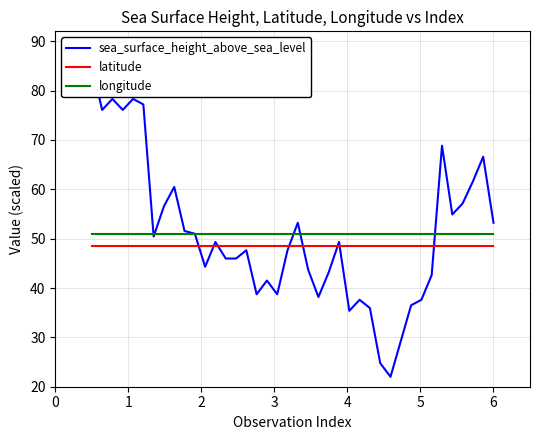

Reading left to right, list all the values displayed in this chart.

sea_surface_height_above_sea_level: 0=85.0	1=76.1	2=78.3	3=76.1	4=78.3	5=77.2	6=50.4	7=56.6	8=60.5	9=51.5	10=51.0	11=44.3	12=49.3	13=46.0	14=46.0	15=47.6	16=38.7	17=41.5	18=38.7	19=47.6	20=53.2	21=43.7	22=38.2	23=43.2	24=49.3	25=35.4	26=37.6	27=35.9	28=24.8	29=22.0	30=29.2	31=36.5	32=37.6	33=42.6	34=68.8	35=54.9	36=57.1	37=61.6	38=66.6	39=53.2
latitude: 0=48.5	1=48.5	2=48.5	3=48.5	4=48.5	5=48.5	6=48.5	7=48.5	8=48.5	9=48.5	10=48.5	11=48.5	12=48.5	13=48.5	14=48.5	15=48.5	16=48.5	17=48.5	18=48.5	19=48.5	20=48.5	21=48.5	22=48.5	23=48.5	24=48.5	25=48.5	26=48.5	27=48.5	28=48.5	29=48.5	30=48.5	31=48.5	32=48.5	33=48.5	34=48.5	35=48.5	36=48.5	37=48.5	38=48.5	39=48.5
longitude: 0=51.0	1=51.0	2=51.0	3=51.0	4=51.0	5=51.0	6=51.0	7=51.0	8=51.0	9=51.0	10=51.0	11=51.0	12=51.0	13=51.0	14=51.0	15=51.0	16=51.0	17=51.0	18=51.0	19=51.0	20=51.0	21=51.0	22=51.0	23=51.0	24=51.0	25=51.0	26=51.0	27=51.0	28=51.0	29=51.0	30=51.0	31=51.0	32=51.0	33=51.0	34=51.0	35=51.0	36=51.0	37=51.0	38=51.0	39=51.0